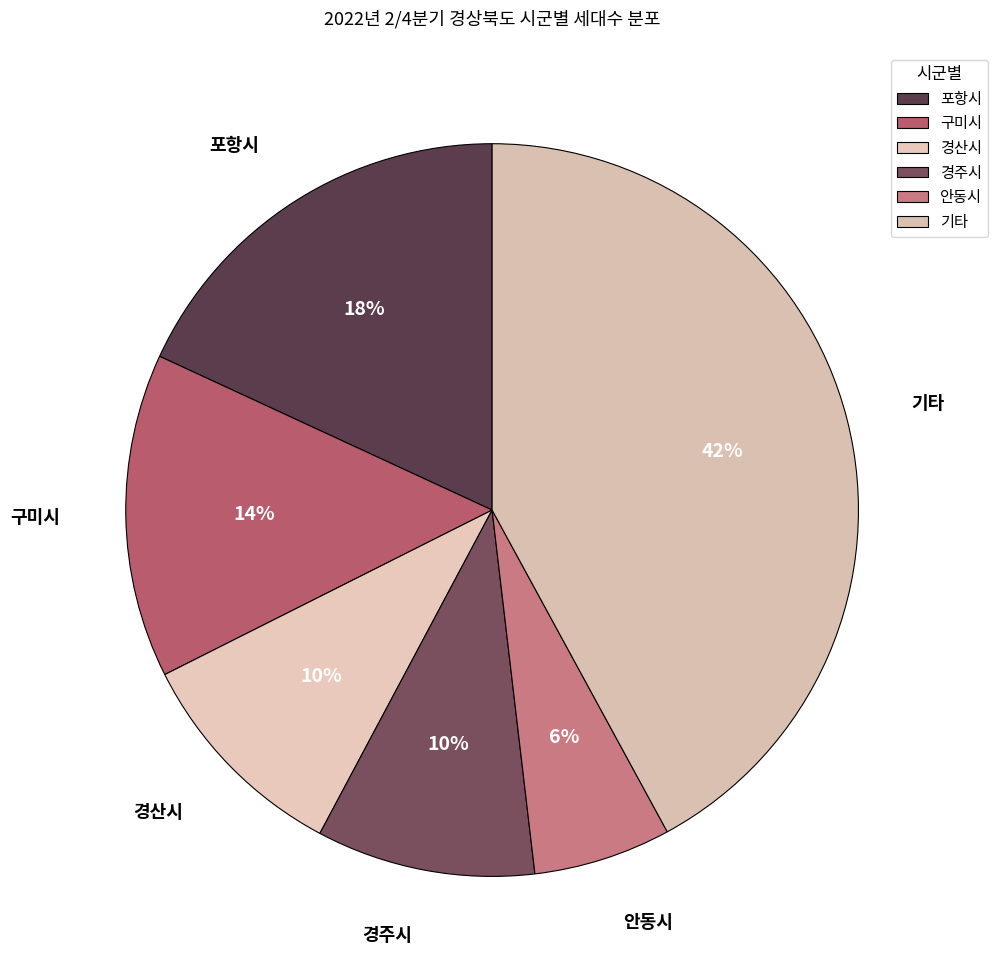

How many segments does this pie chart have?

6